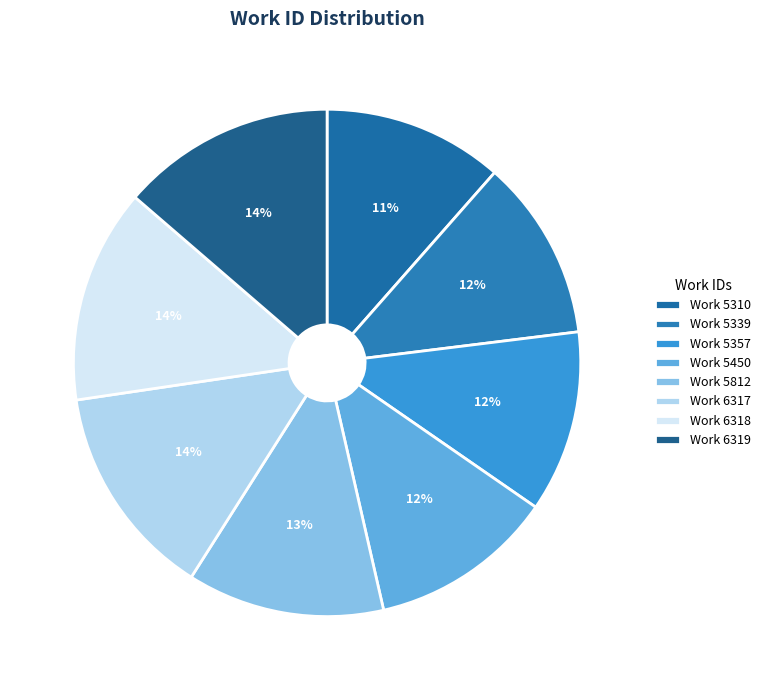

Is there any slice that represents more than half of the pie?

No